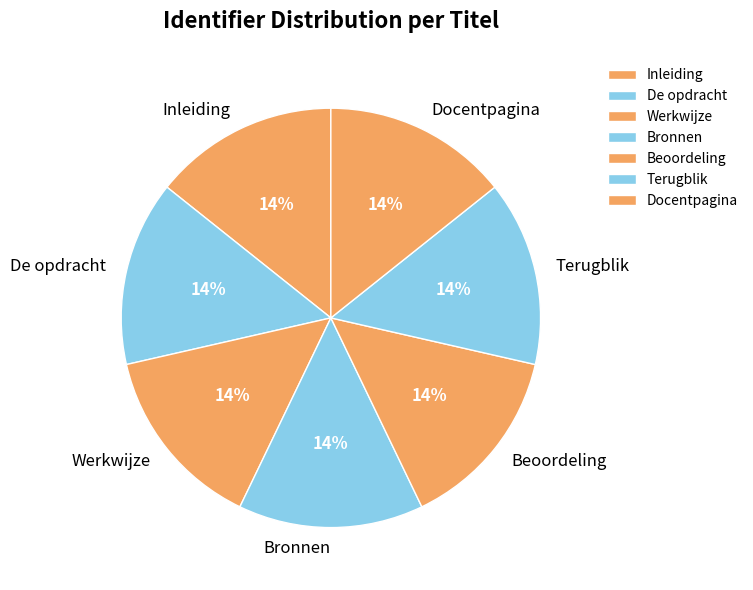

Is the sum of Terugblik and Inleiding greater than half?

No